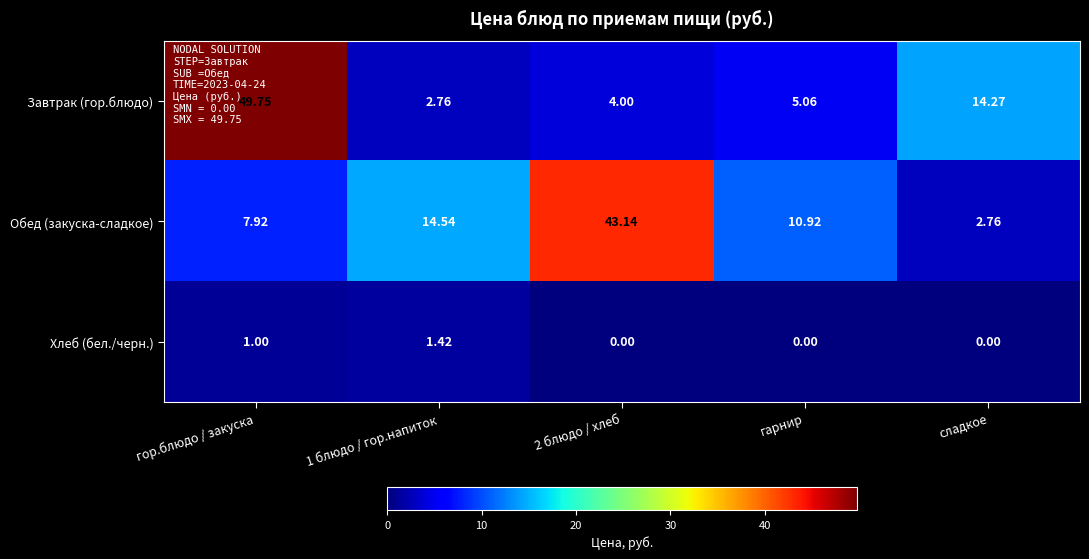

Which series has the largest range (max minus min)?

Завтрак (гор.блюдо)